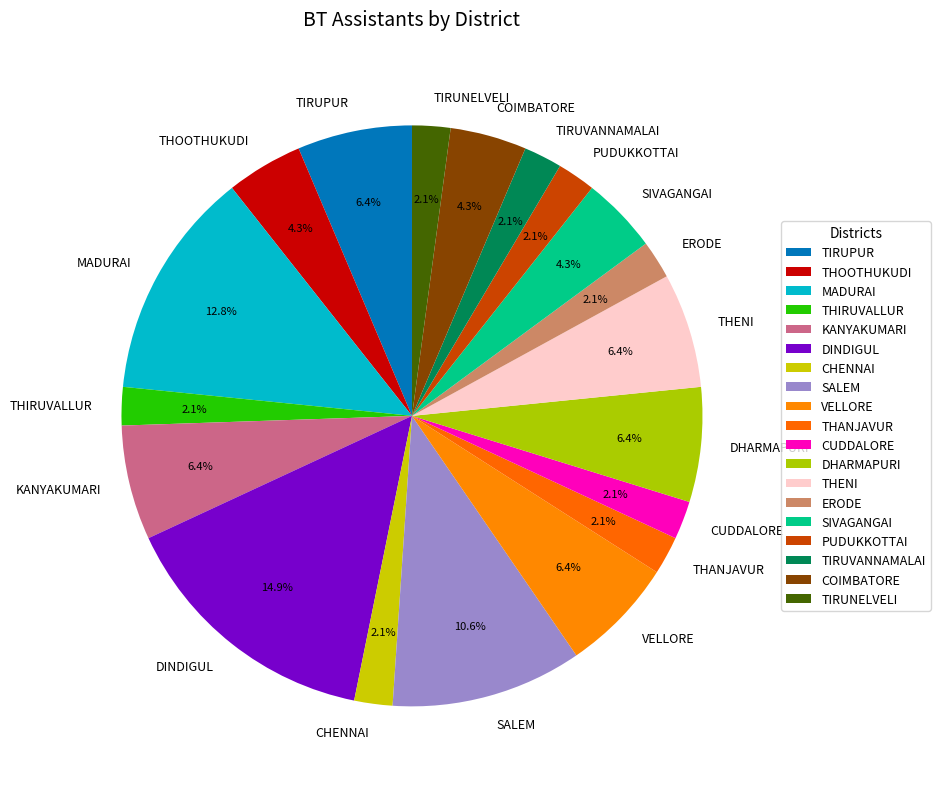

True or false: THOOTHUKUDI accounts for 4% of the total.

True